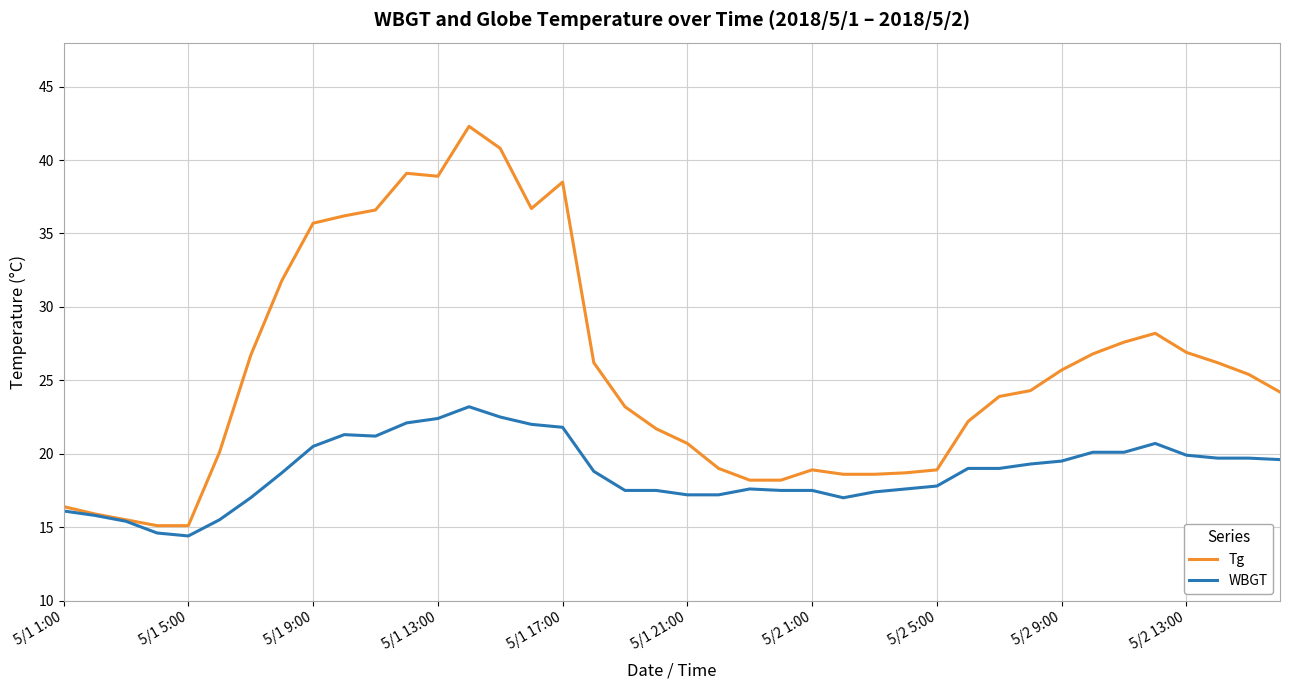

Which series has the widest spread of values?

Tg